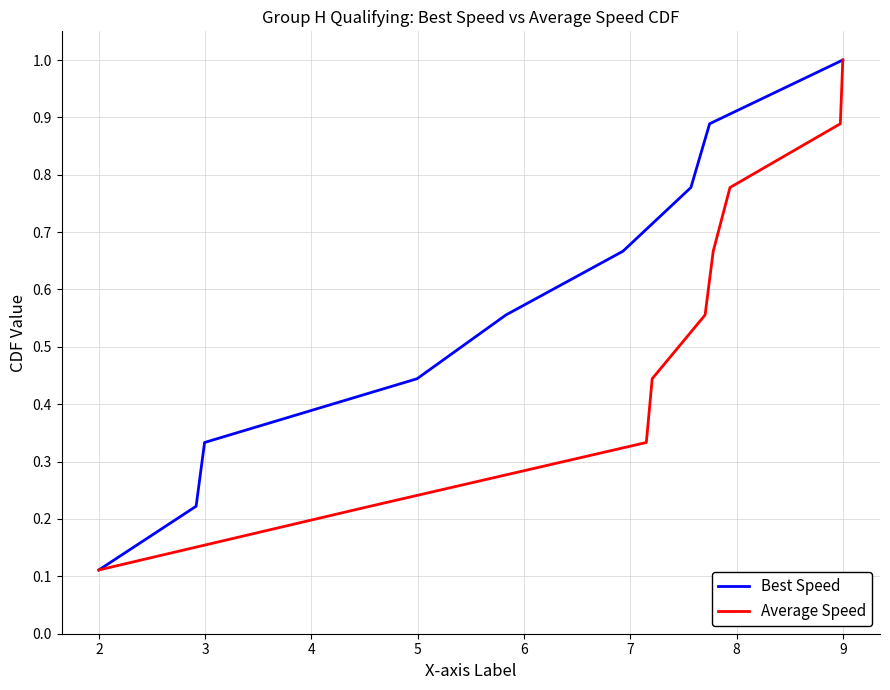

Which category has the highest value in the Best Speed series?

9